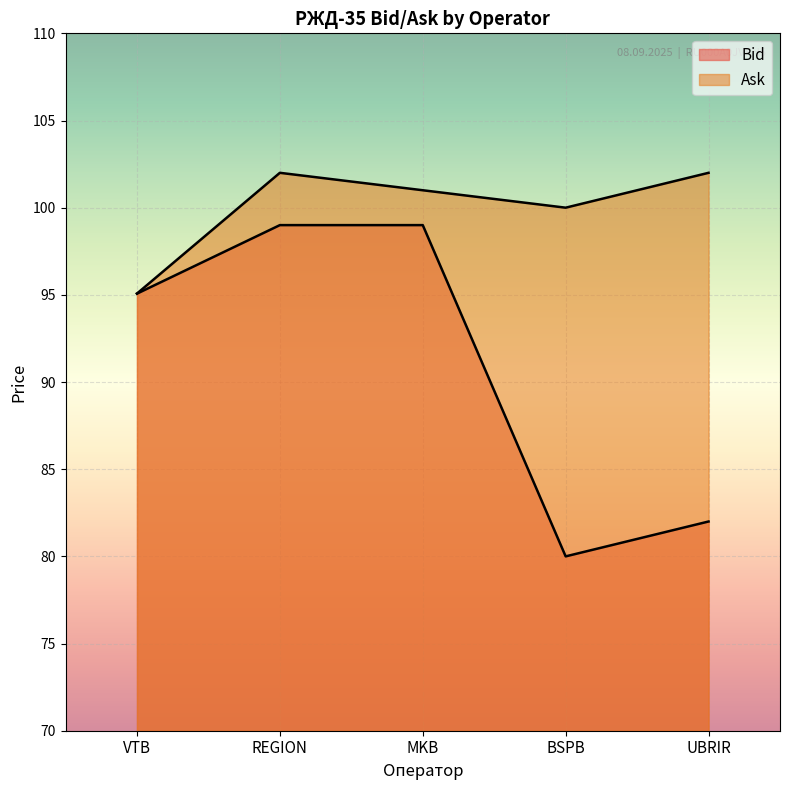

True or false: Bid has more than 0 interior local peaks.

False